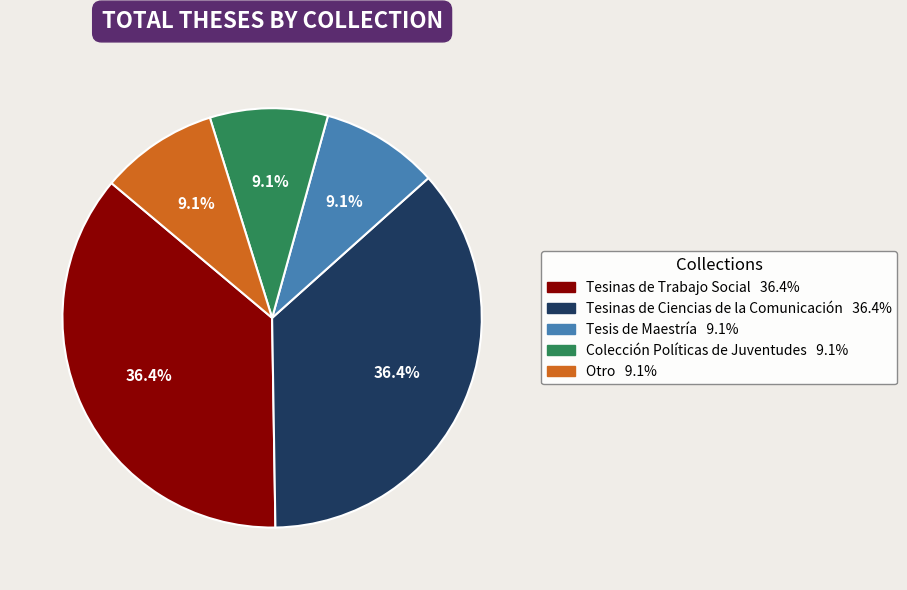

Is there a majority slice in this chart?

No